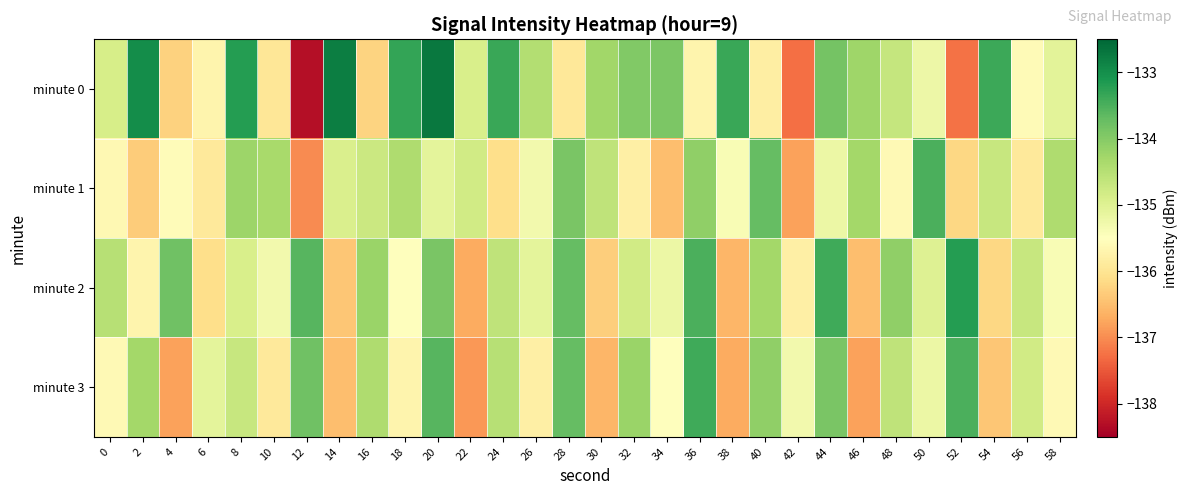

What is the total value across all series at 4?

-542.4